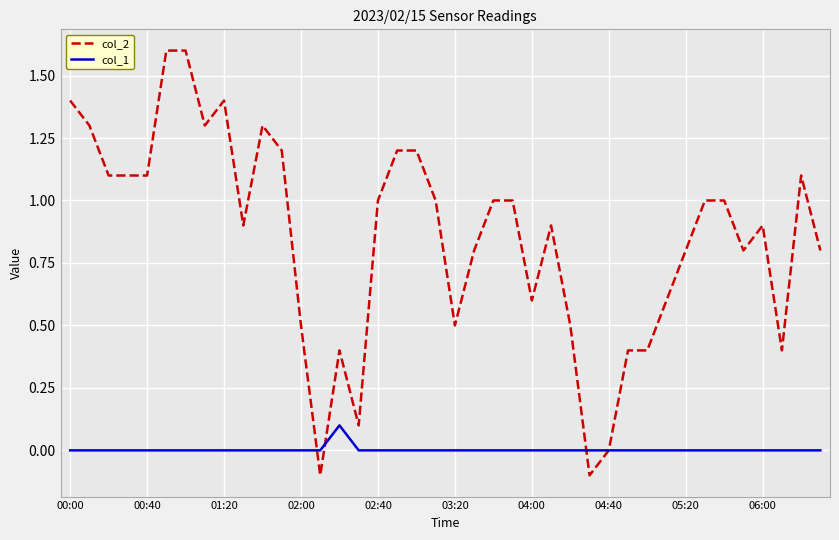

What is the maximum value shown in the chart?

1.6